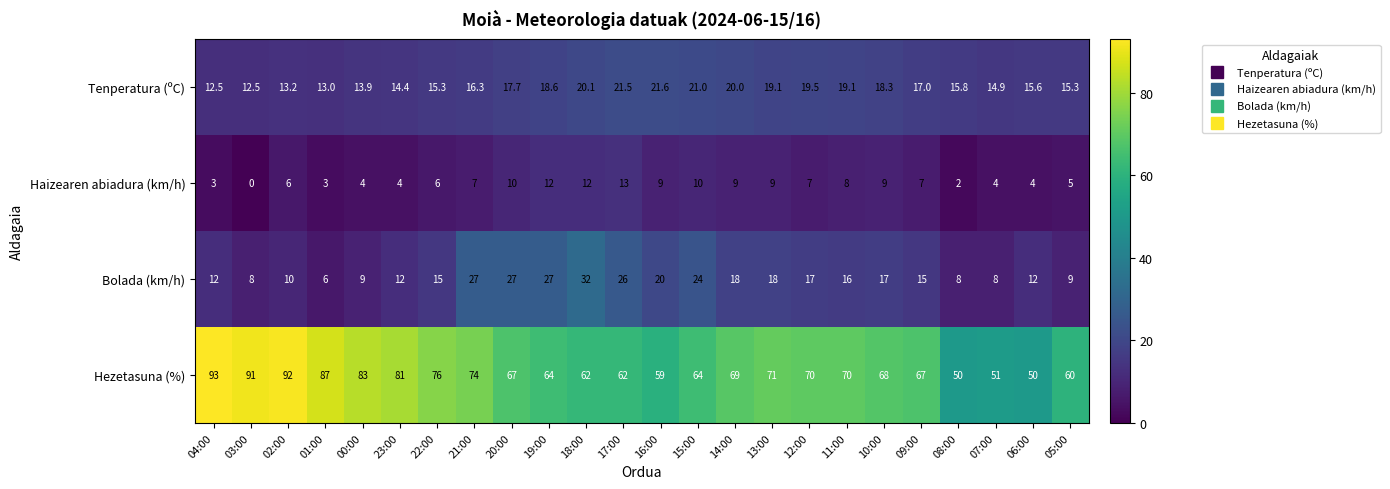

Where is Tenperatura (ºC) nearest to the value 17?

09:00